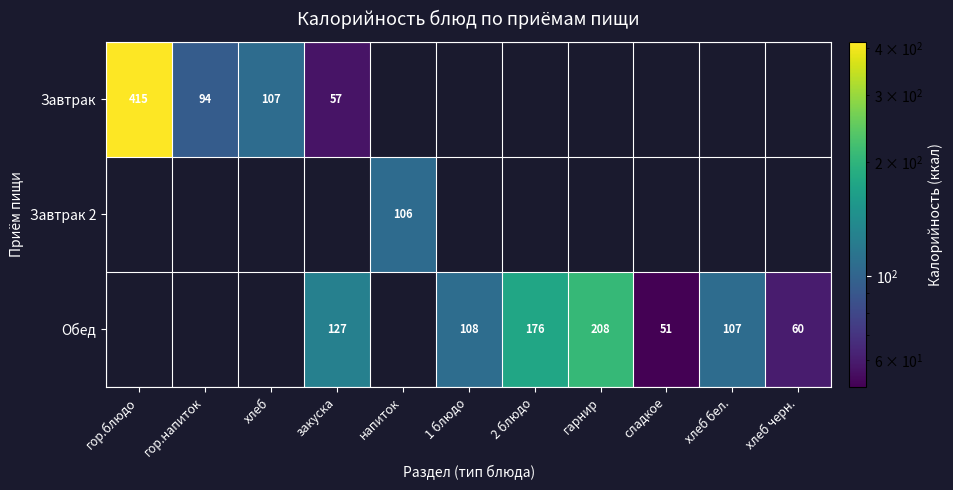

At which label does Завтрак reach its peak?

гор.блюдо